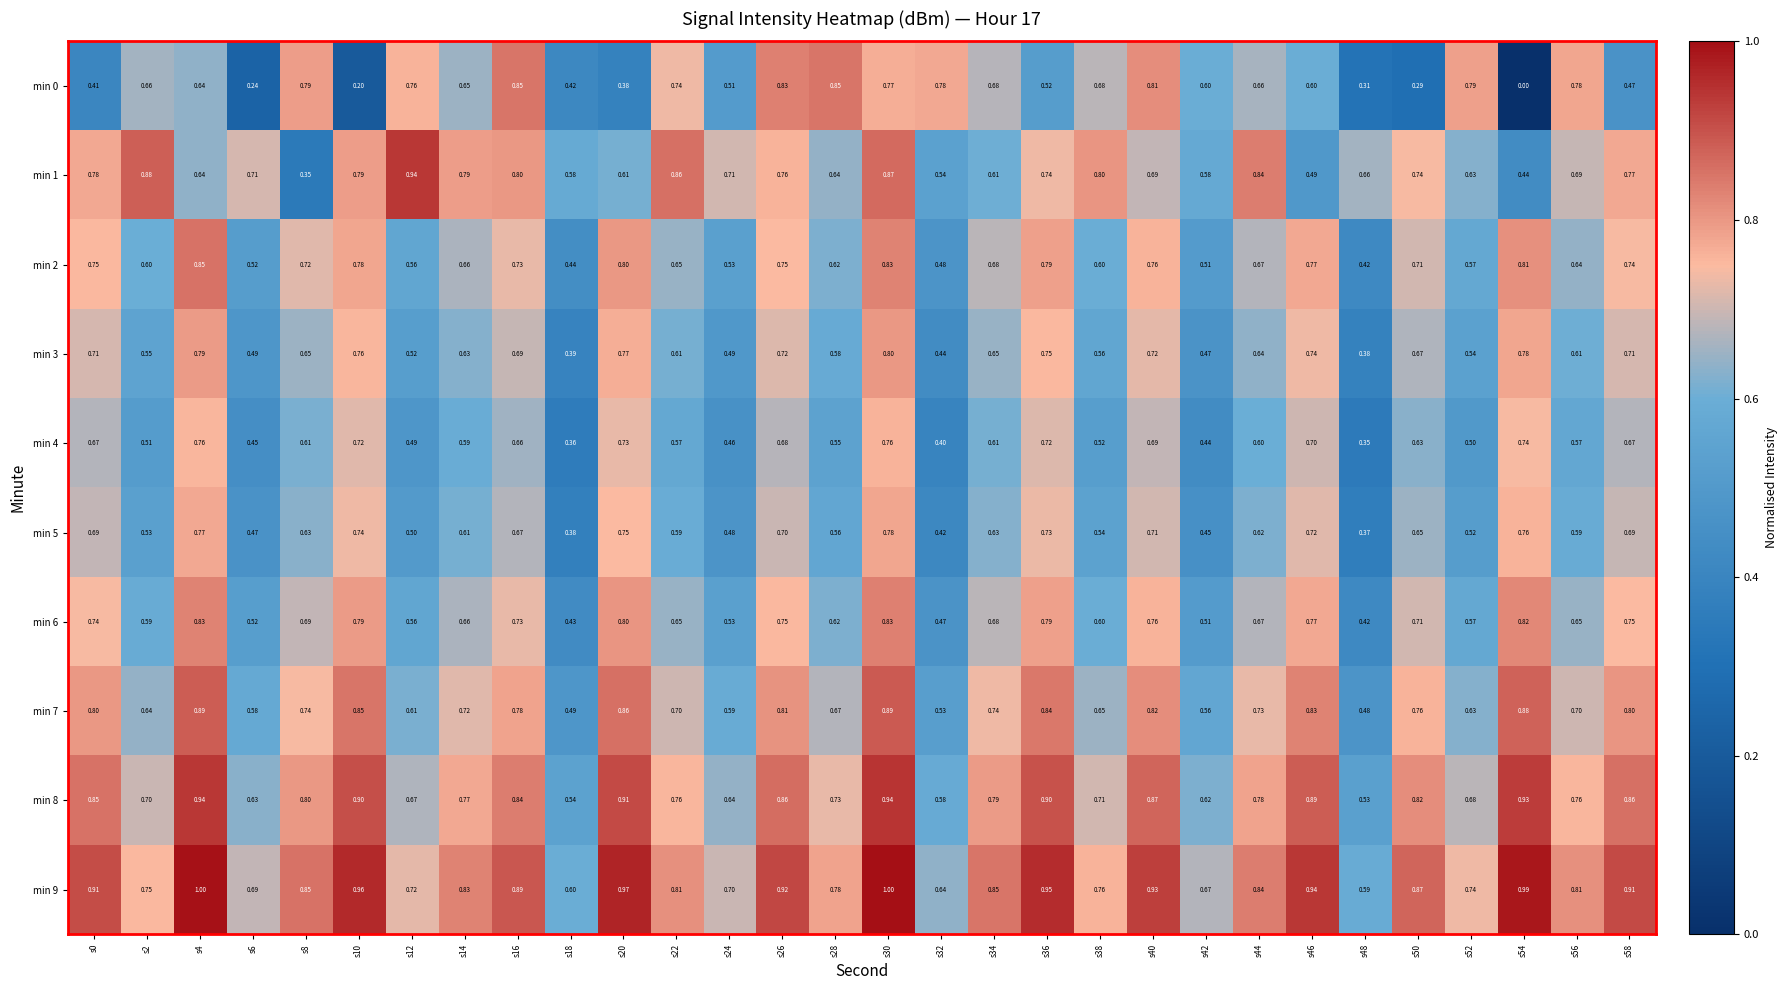

Is the value of min 0 at s48 greater than the value of min 4 at s30?

No